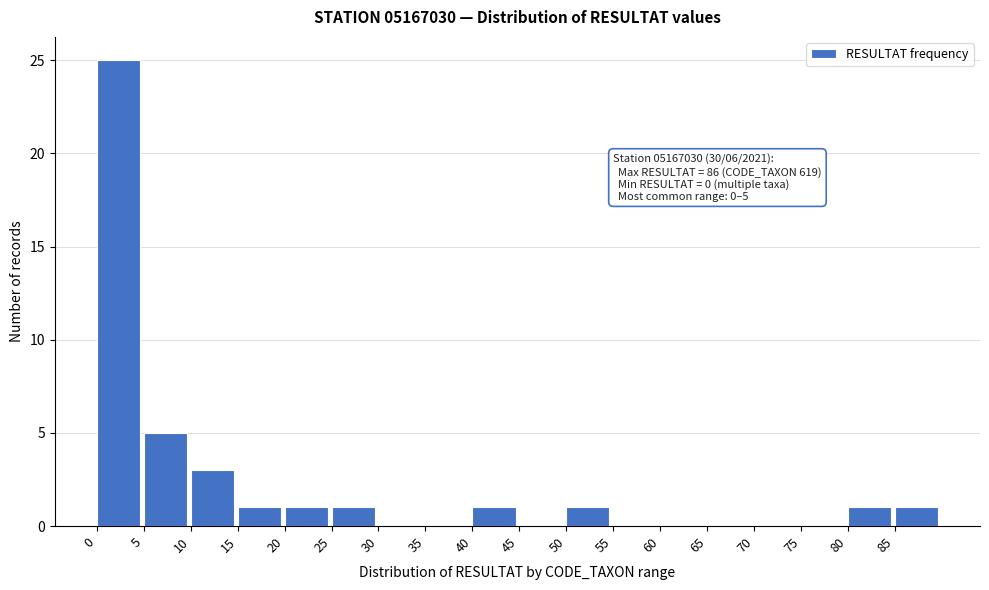

Which range on the x-axis has the tallest bar?

0 to 5